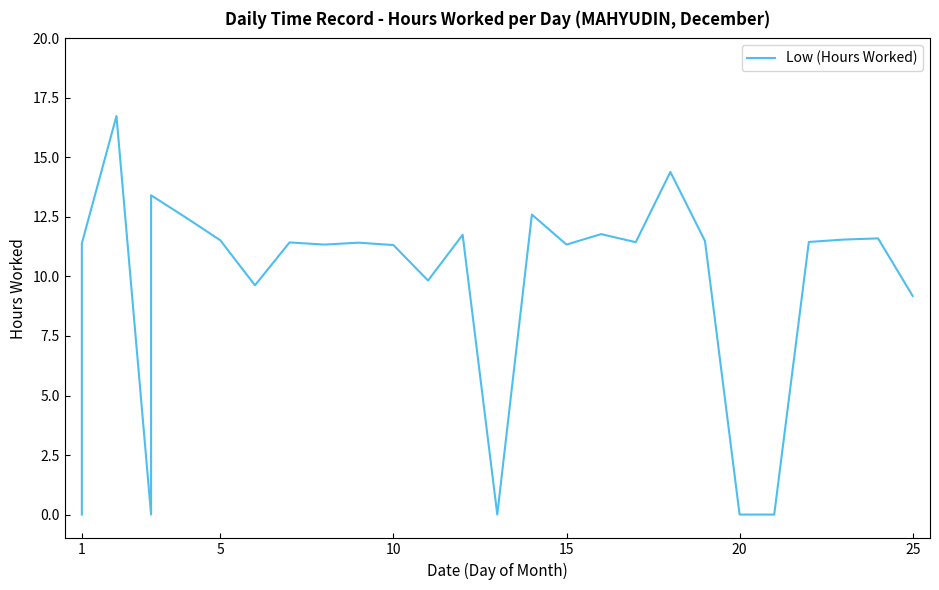

How many lines are shown in the chart?

1